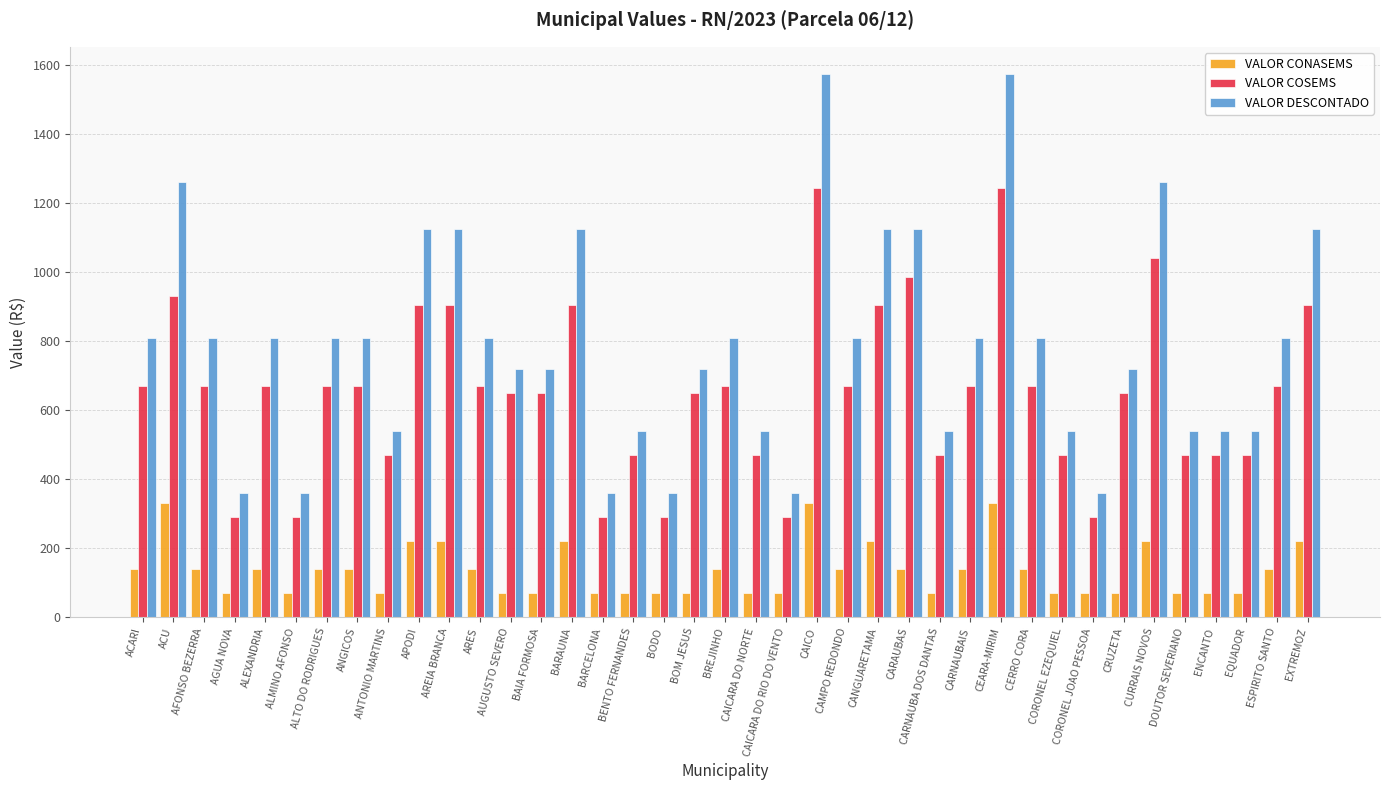

What is the spread (max minus min) of values at BODO?

290